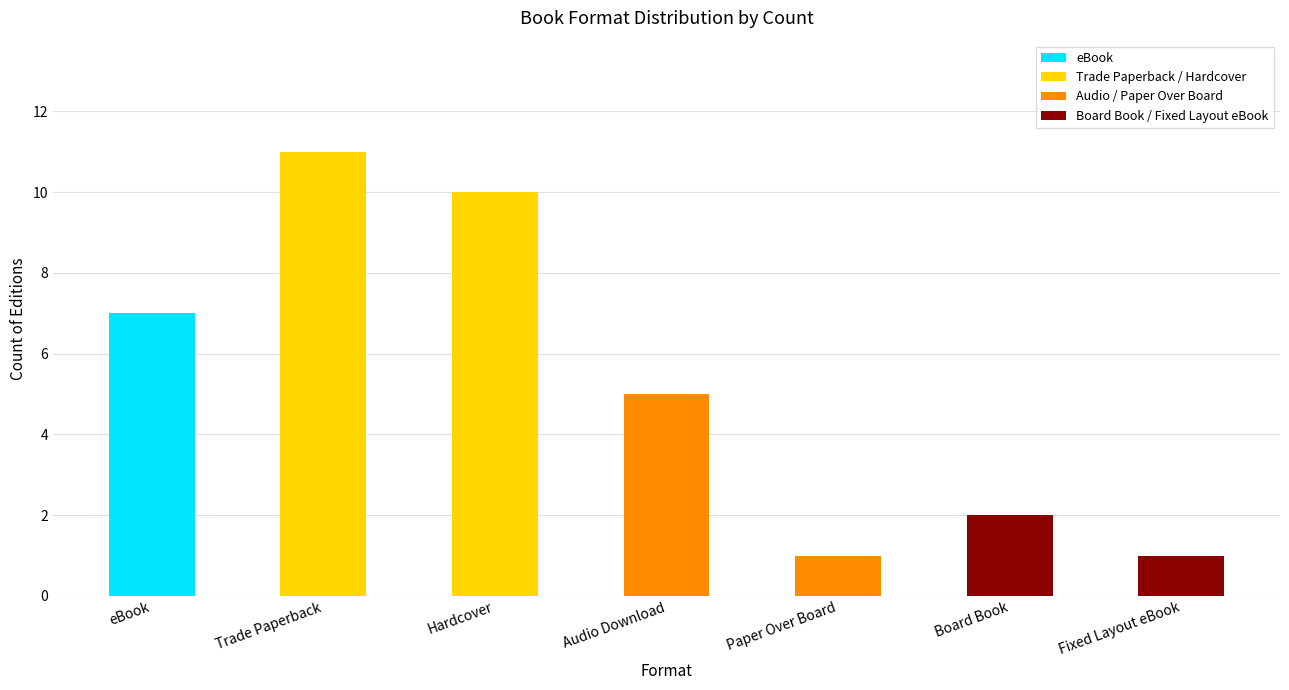

The chart shows a value of 12 at eBook. True or false?

False